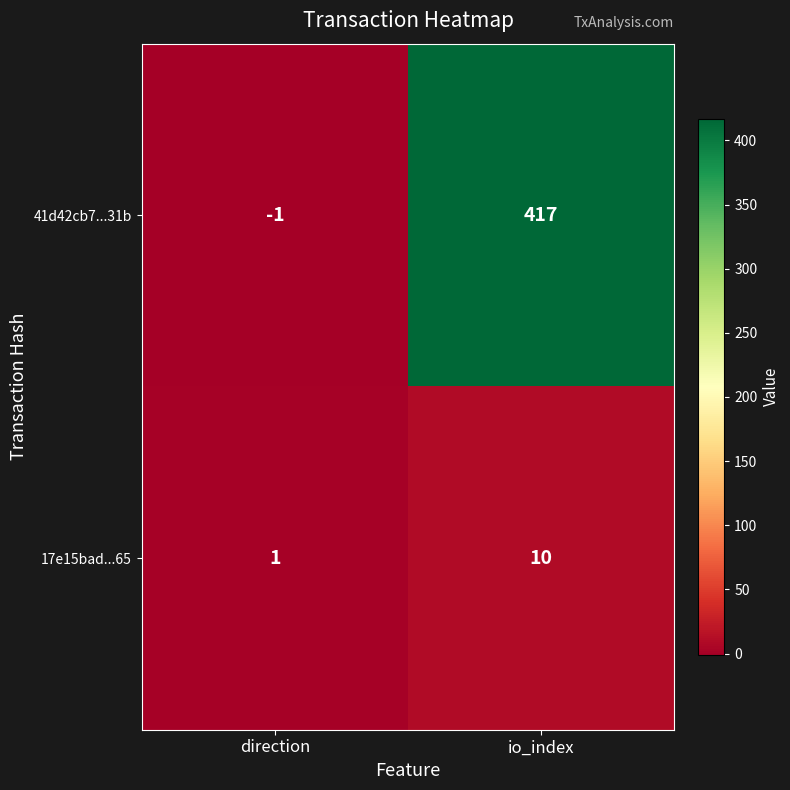

What is the approximate value of 17e15bad...65 at io_index?

10